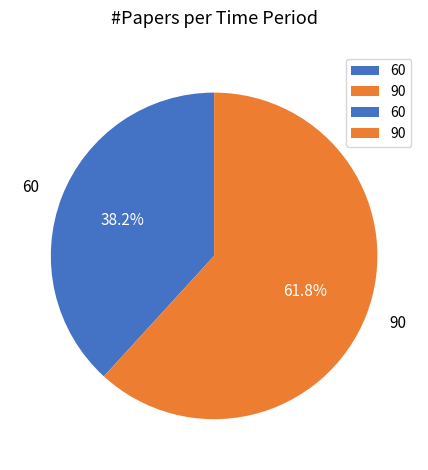

How much of the chart is everything except 60?

61.8%